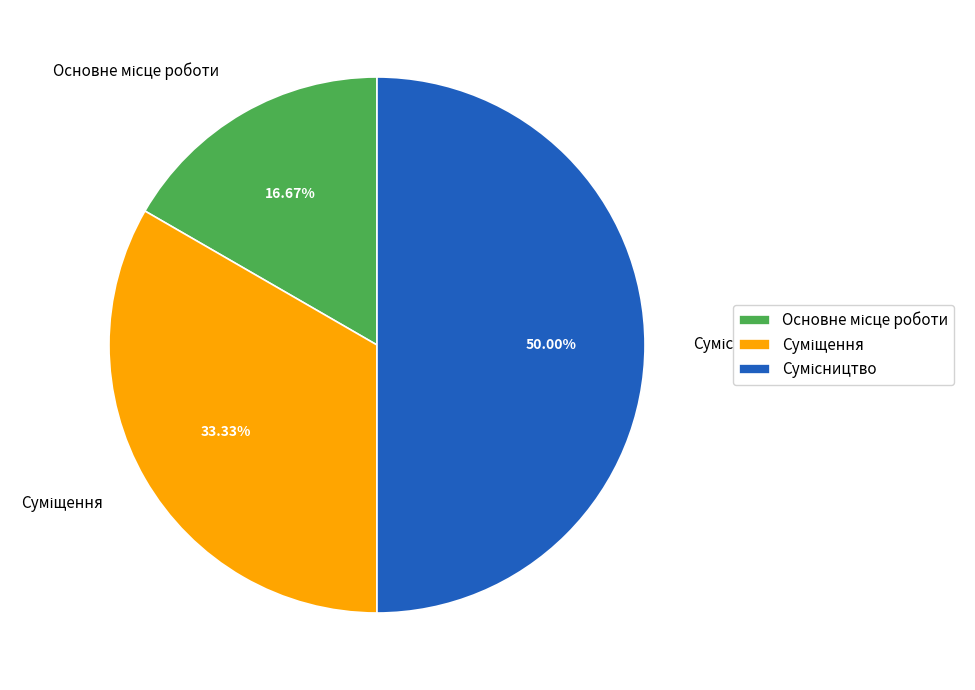

Is it true that Сумісництво is 41% of the pie?

False